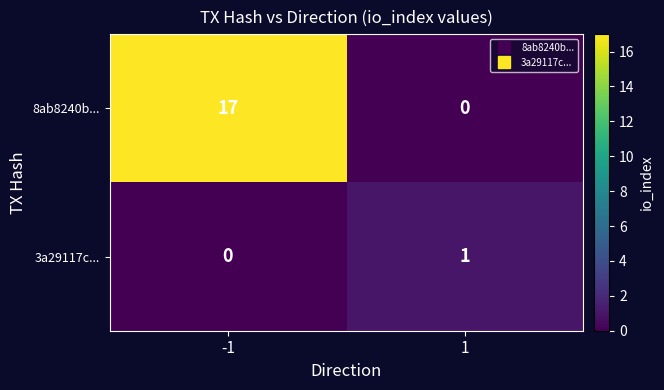

Which series has the largest total across all categories?

8ab8240b...